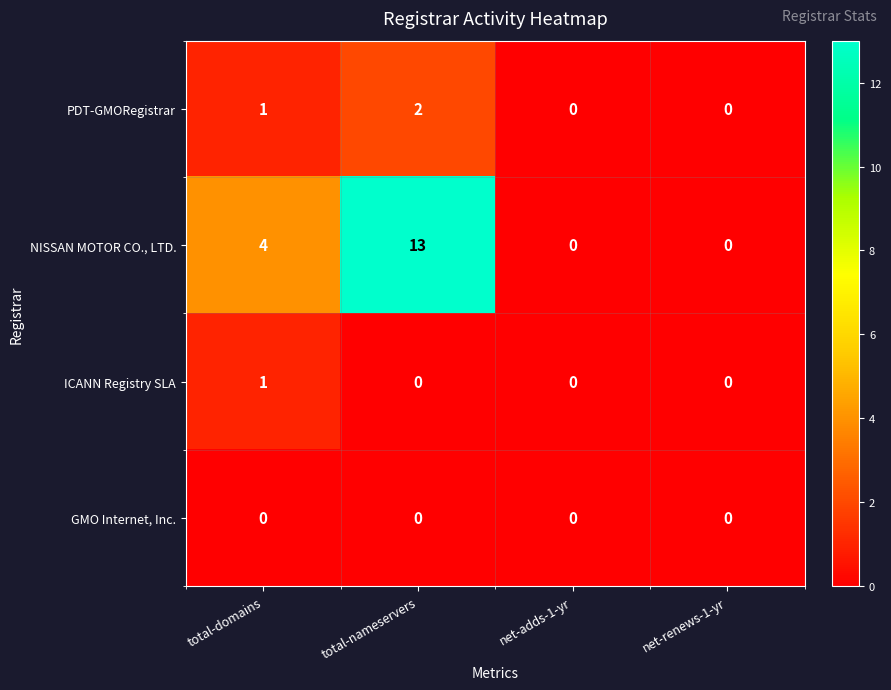

What is the sum of all NISSAN MOTOR CO., LTD. values?

17